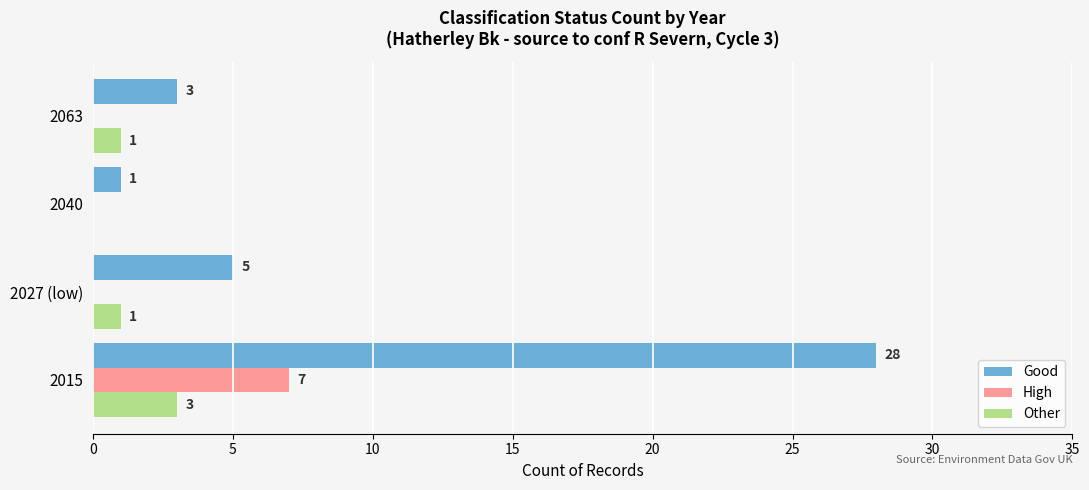

What is the total value across all series at 2027 (low)?

6